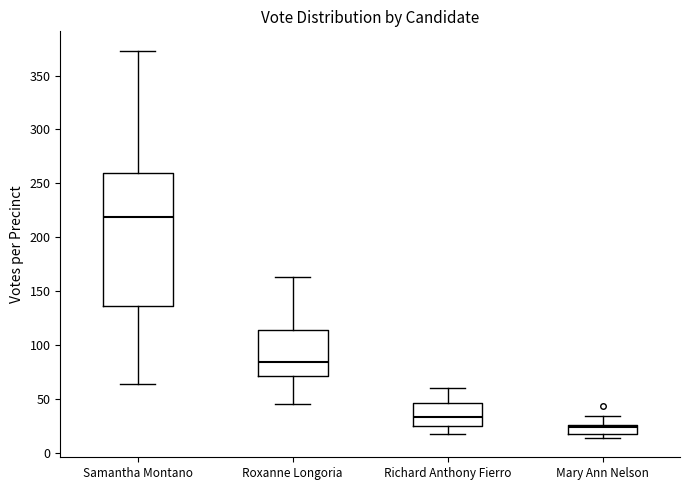

Reading left to right, transcribe this box plot: for each box, give where its median line is, the range the box spans, and where its two whiskers end, as read against the y-axis. The values are not printed on the chart, so give them approximately, as read against the axis.

Samantha Montano: median 220, box 135 to 260, whiskers 65 to 375
Roxanne Longoria: median 85, box 70 to 115, whiskers 45 to 165
Richard Anthony Fierro: median 35, box 25 to 45, whiskers 20 to 60
Mary Ann Nelson: median 25 (just below the box's upper edge), box 20 to 25, whiskers 15 to 35